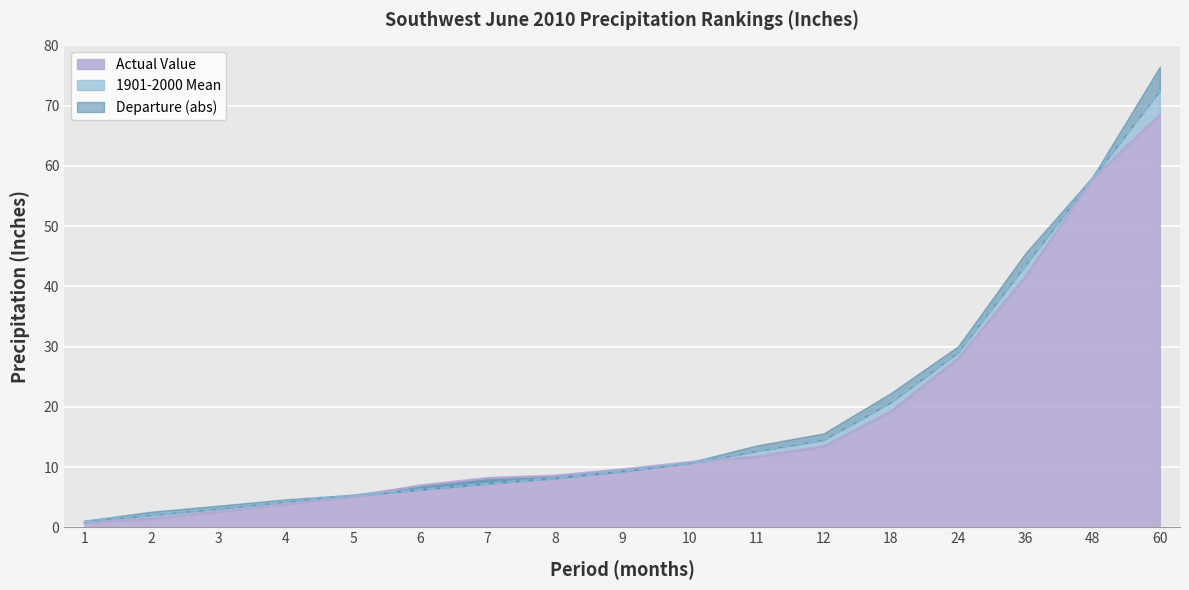

Is the value of Actual Value at 4 greater than the value of 1901-2000 Mean at 9?

No